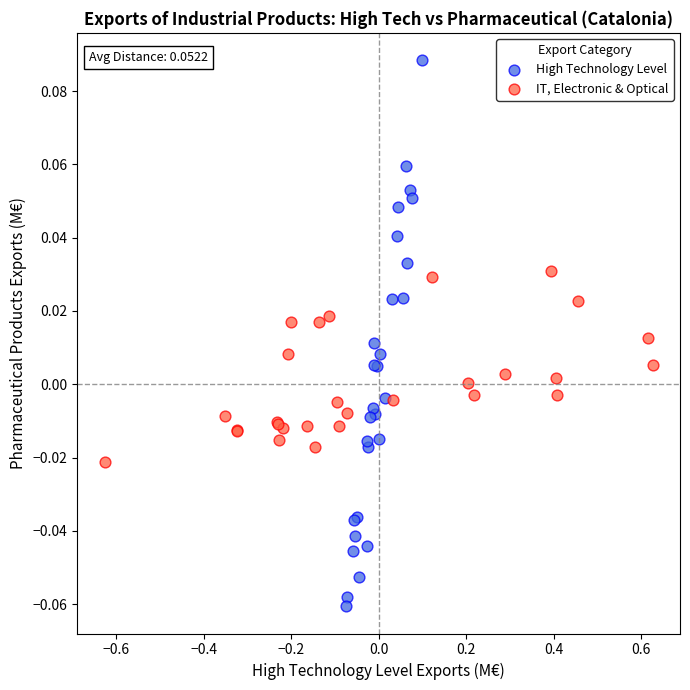

What are all the series names shown in the legend?

High Technology Level, IT, Electronic & Optical